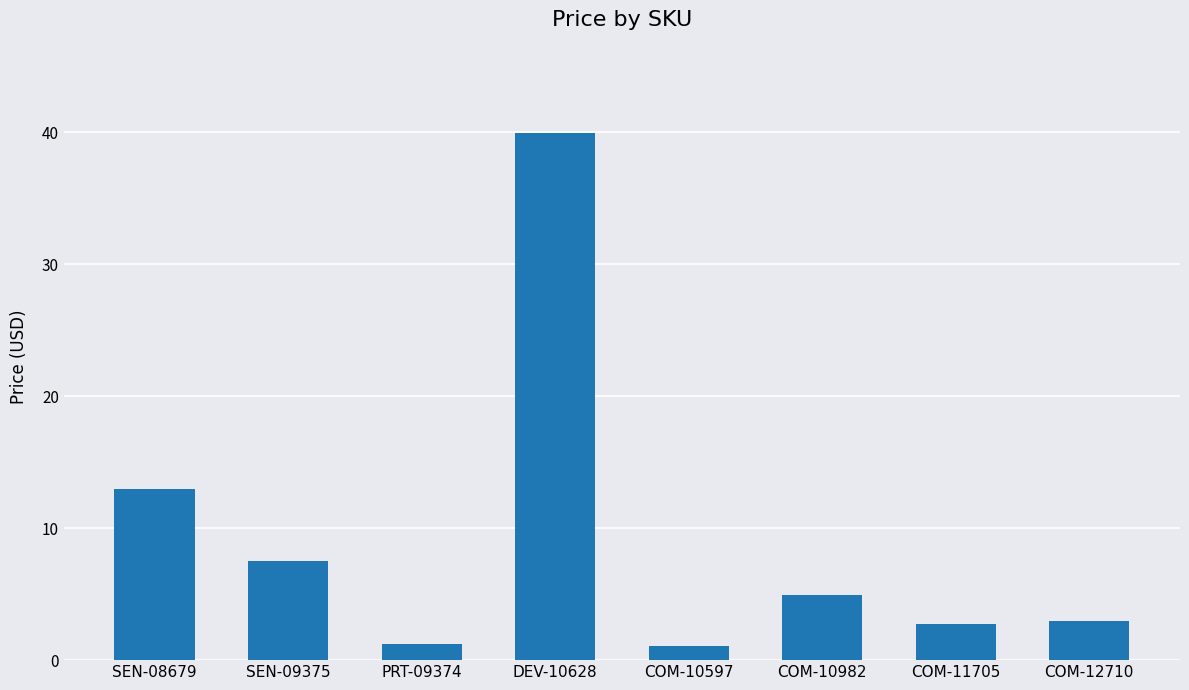

What is the difference between the maximum and minimum values?

38.9